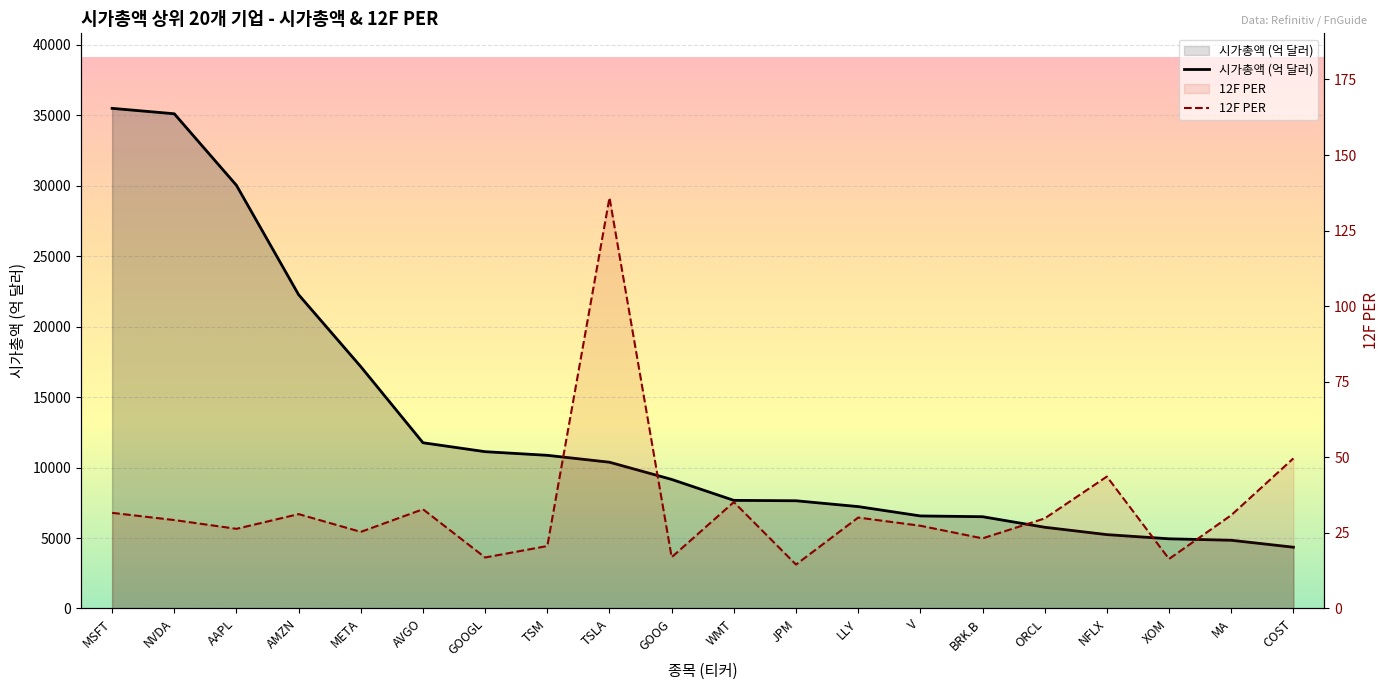

True or false: 12F PER and 시가총액 (억 달러) intersect in this chart.

False